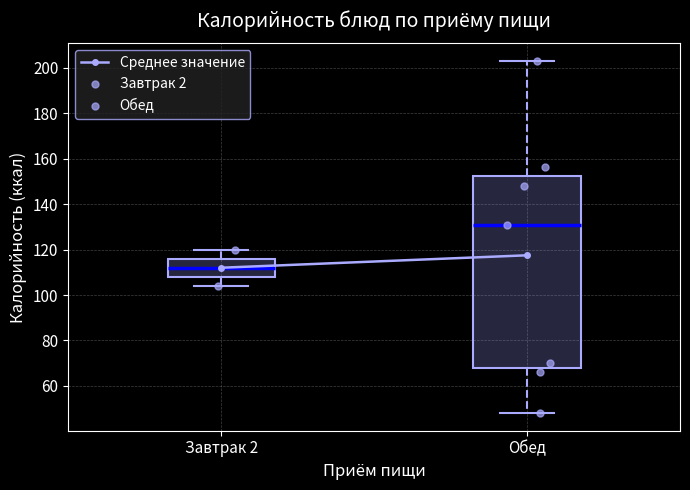

Reading left to right, read every box against the y-axis: the position of its median line, the range the box covers, and the ends of its whiskers. The values are not printed on the chart, so give them approximately, as read against the axis.

Завтрак 2: median 112, box 108 to 116, whiskers 104 to 120
Обед: median 132, box 68 to 152, whiskers 48 to 204